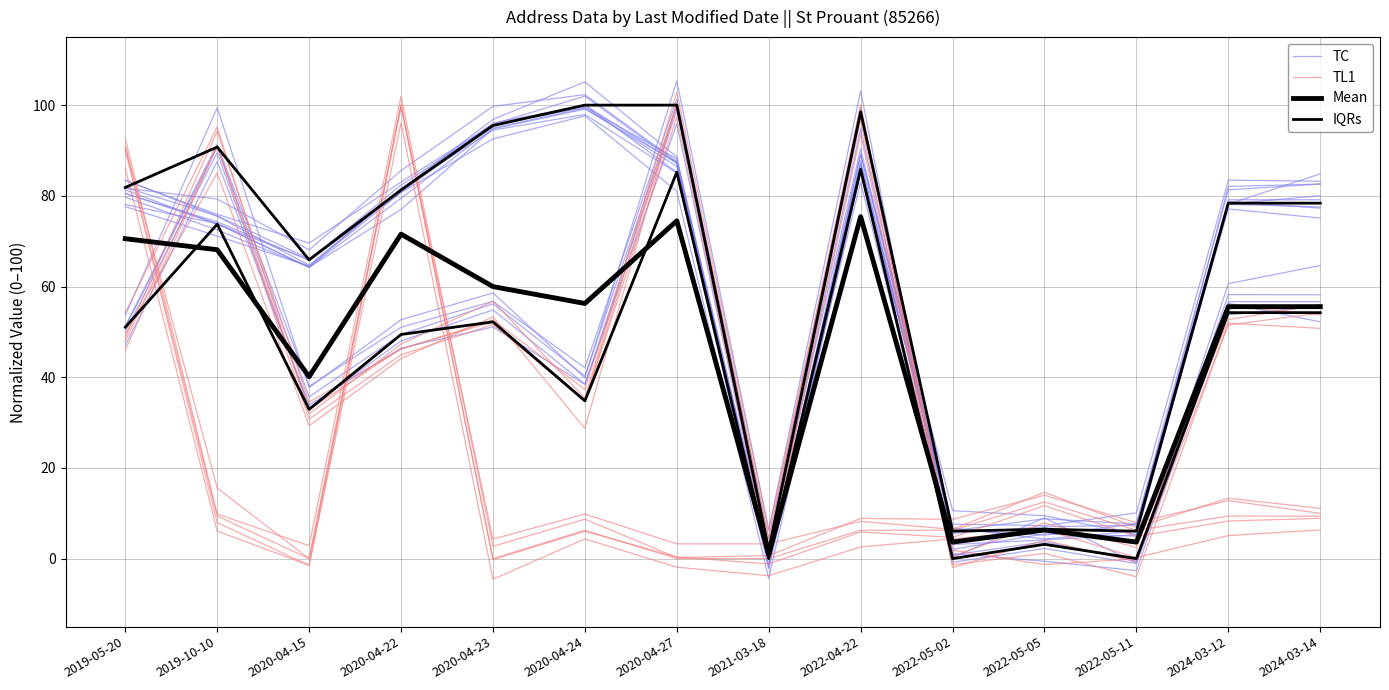

Reading left to right, list all the values displayed in this chart.

TC: 81.3	73.8	65.9	80.8	95.5	100.0	85.2	0.0	85.9	6.1	6.5	6.1	78.4	78.4
TL1: 47.9	91.1	32.9	46.3	52.2	34.8	100.0	2.6	98.5	0.0	3.2	0.0	54.2	54.2
Mean: 70.5	68.1	40.1	71.6	60.0	56.3	74.5	0.9	75.4	3.6	6.3	3.6	55.6	55.6
IQRs: 51.0	73.8	32.9	49.4	52.2	34.8	85.2	0.0	85.9	0.0	3.2	0.0	54.2	54.2